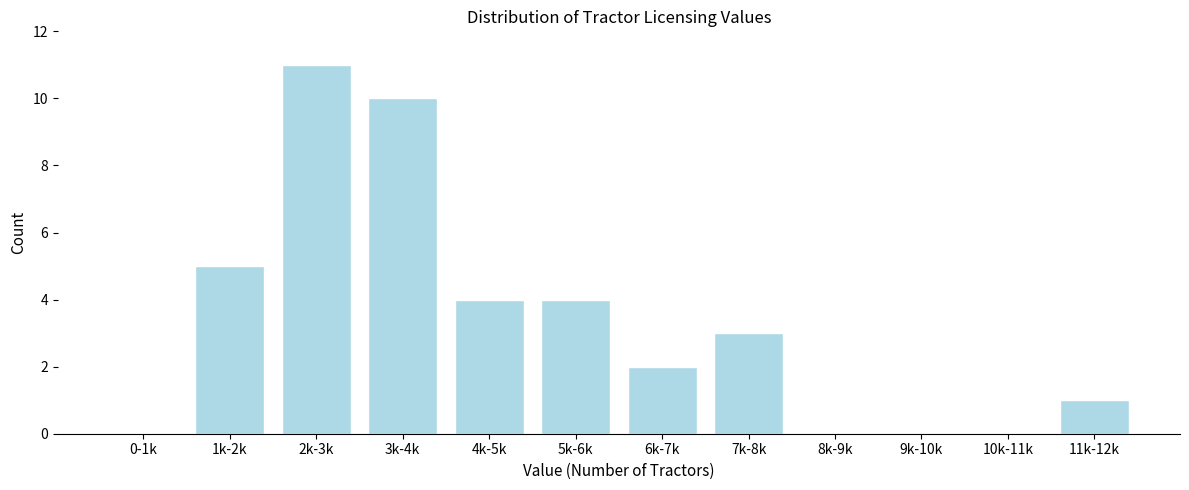

Reading left to right, list all the values displayed in this chart.

0-1k=0	1k-2k=5	2k-3k=11	3k-4k=10	4k-5k=4	5k-6k=4	6k-7k=2	7k-8k=3	8k-9k=0	9k-10k=0	10k-11k=0	11k-12k=1